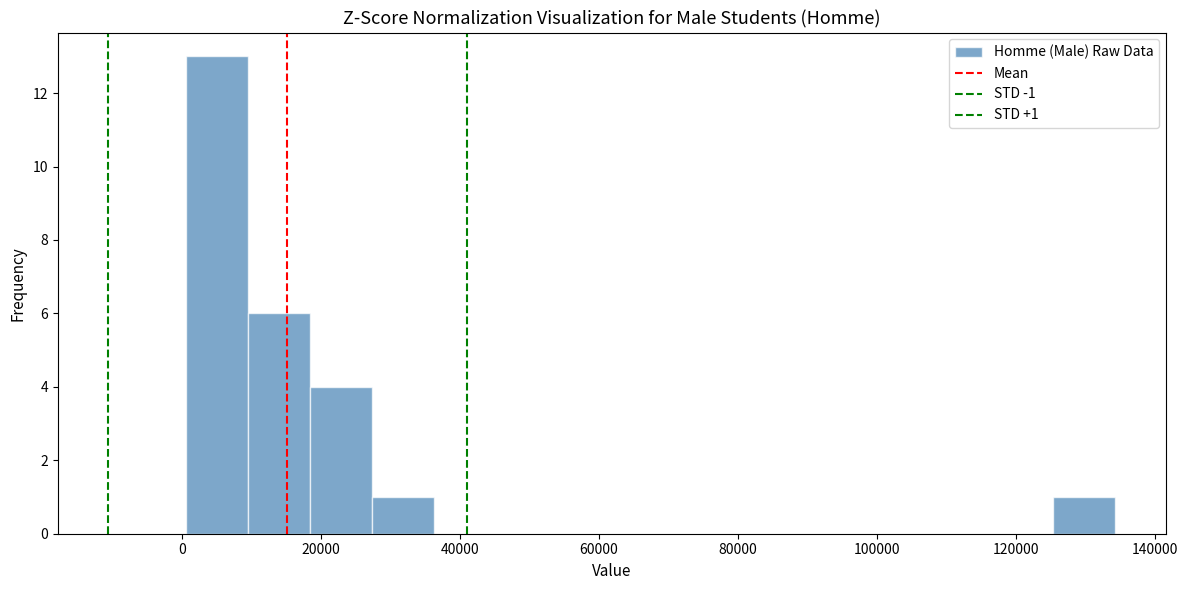

Which range on the x-axis has the tallest bar?

0 to 10000